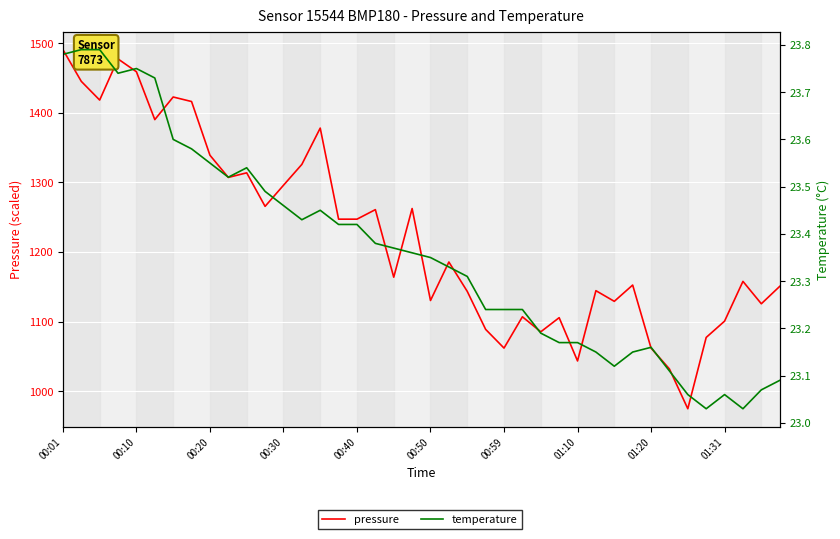

What is the average value of the temperature series?

23.4